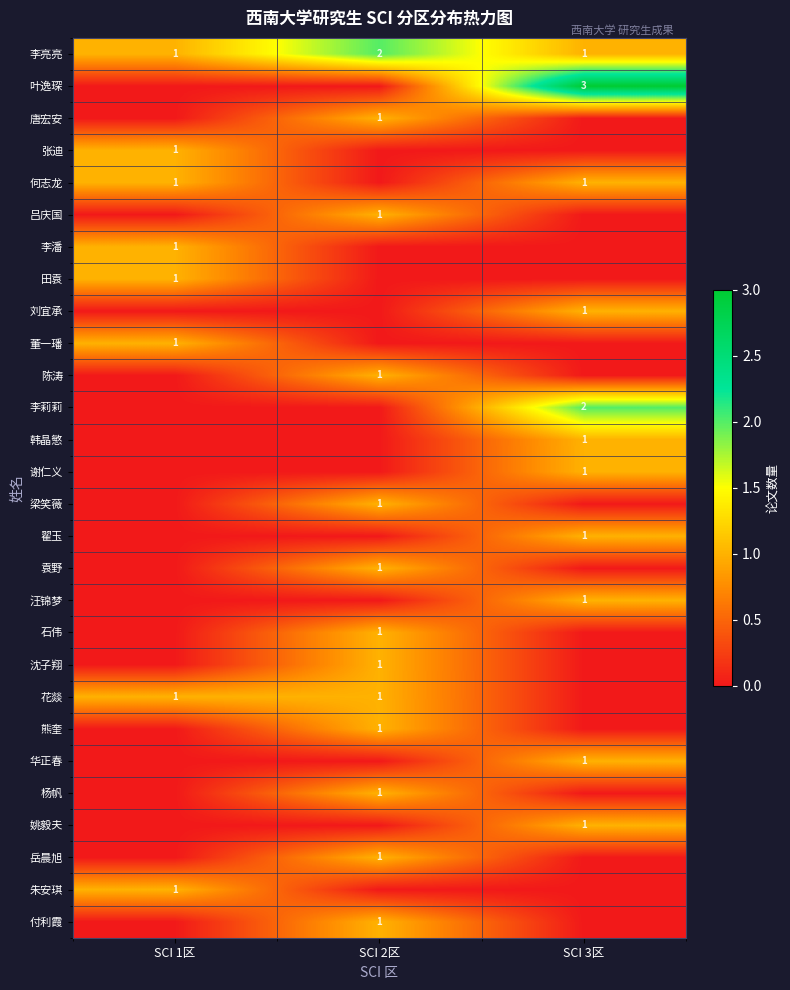

True or false: 华正春 has a value of 2 at SCI 3区.

False